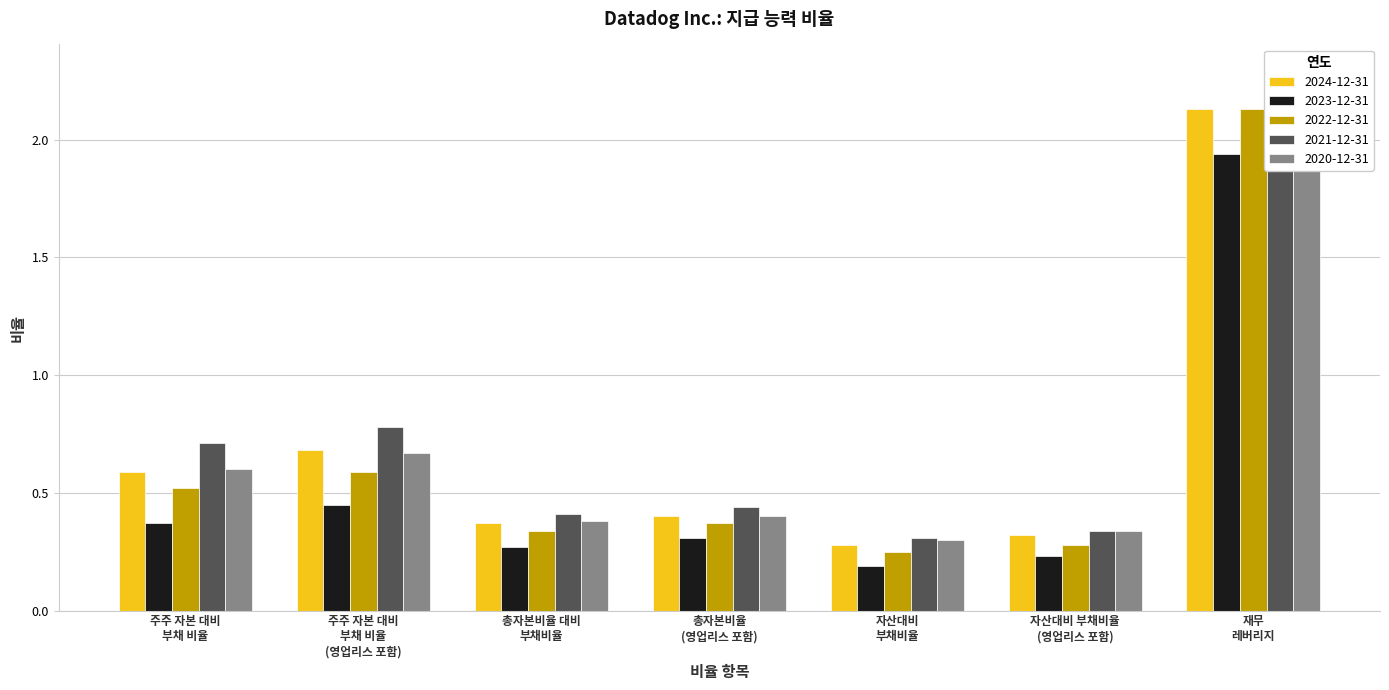

How many groups of bars are there?

7